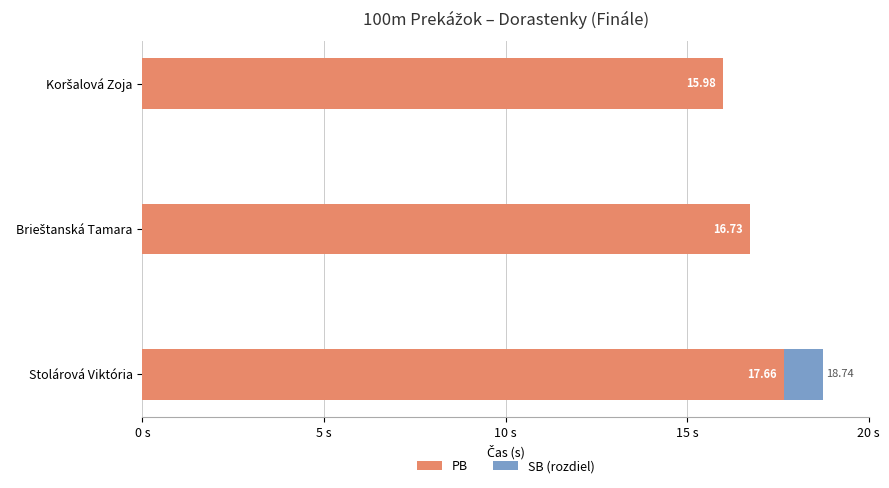

What are all the series names shown in the legend?

PB, SB (rozdiel)